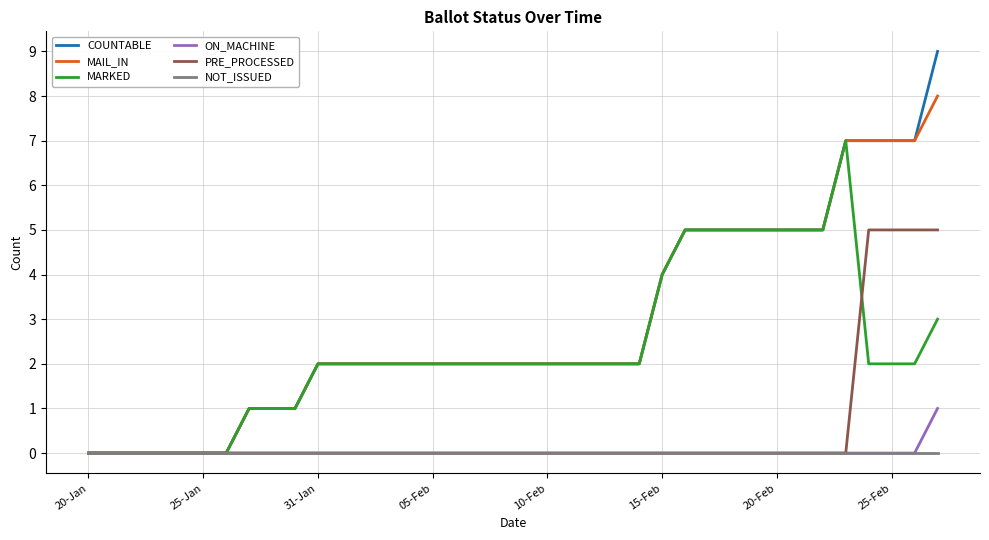

List the series in order of their peak value, lowest first.

NOT_ISSUED, ON_MACHINE, PRE_PROCESSED, MARKED, MAIL_IN, COUNTABLE